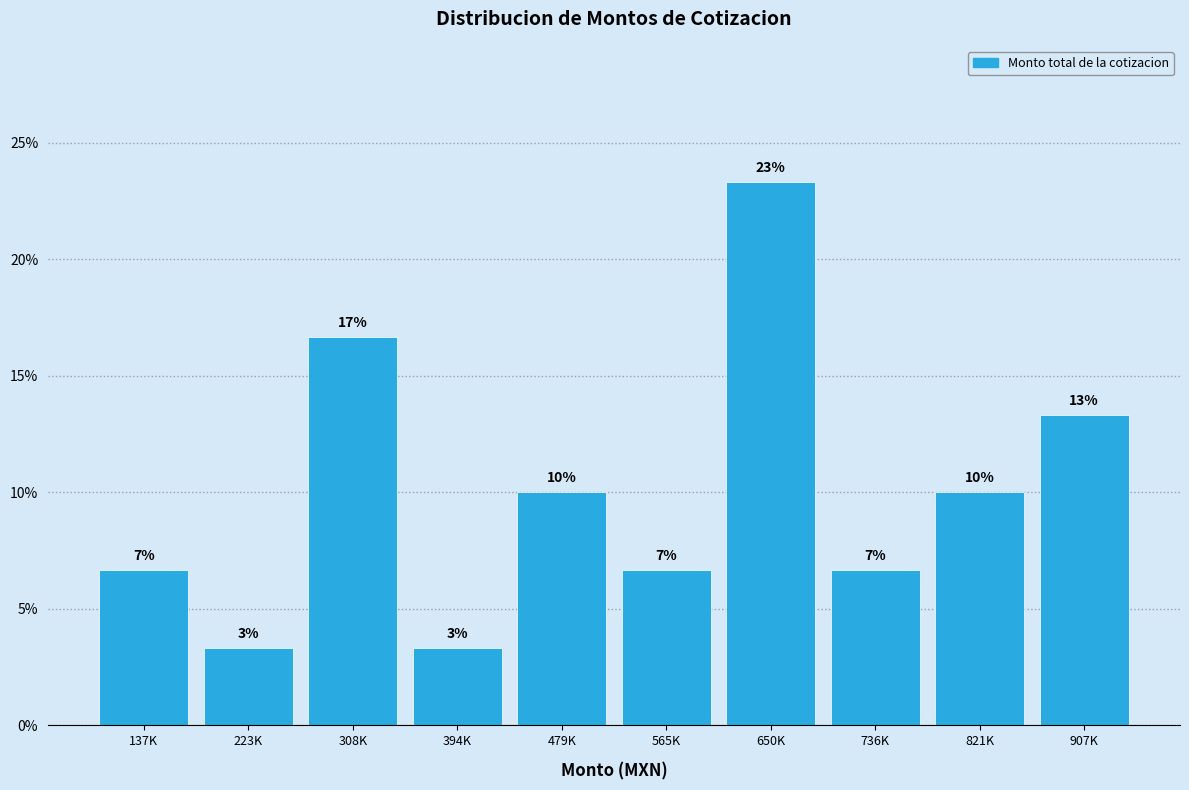

Does the chart contain any negative values?

No